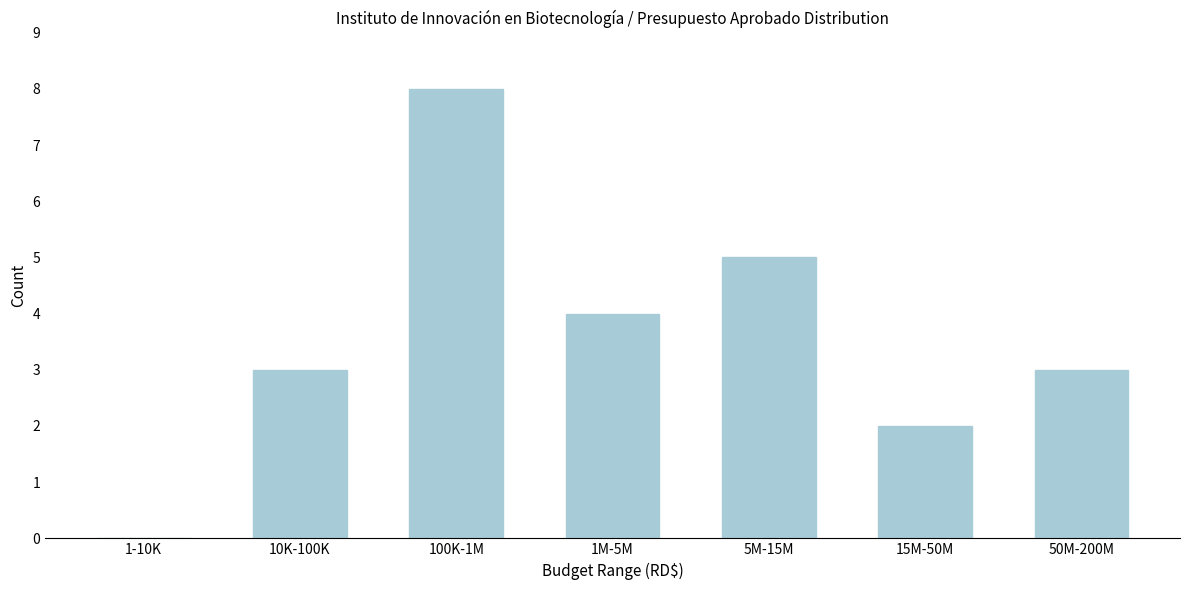

Reading left to right, extract all data points from this chart.

1-10K=0	10K-100K=3	100K-1M=8	1M-5M=4	5M-15M=5	15M-50M=2	50M-200M=3